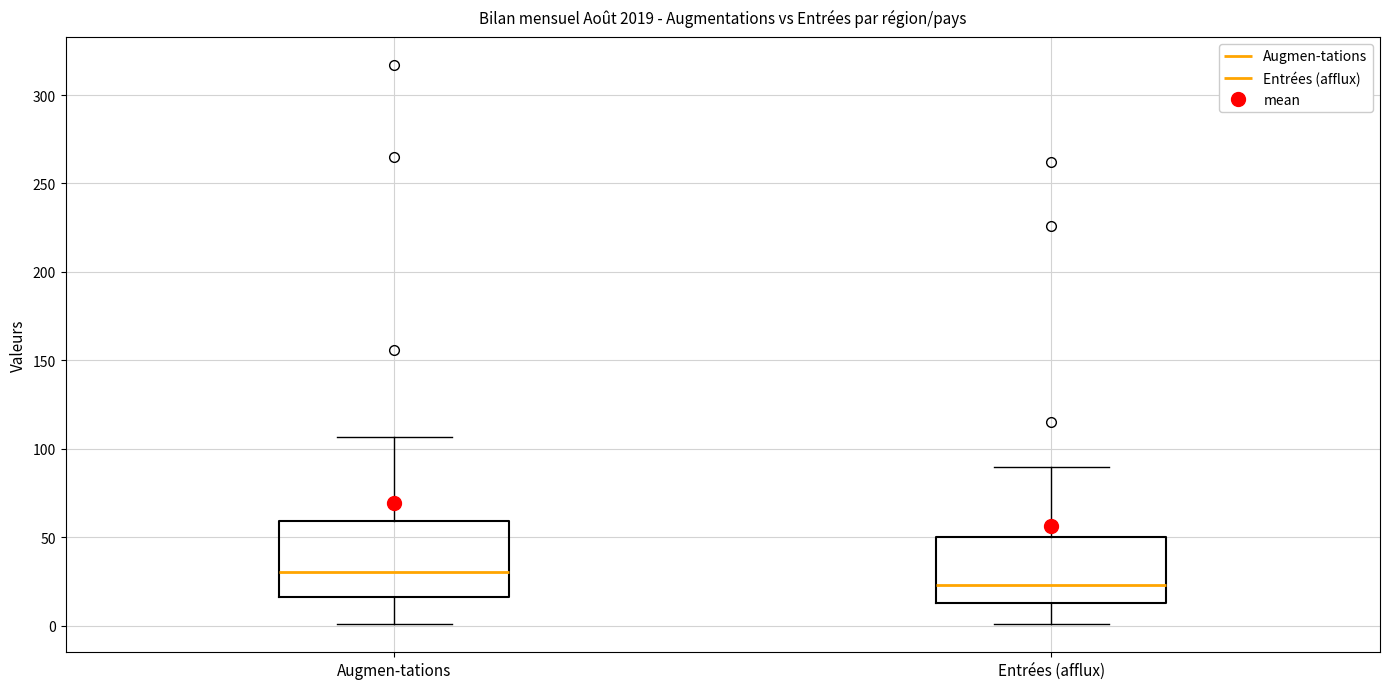

Reading left to right, transcribe this box plot: for each box, give where its median line is, the range the box spans, and where its two whiskers end, as read against the y-axis. The values are not printed on the chart, so give them approximately, as read against the axis.

Augmen-tations: median 30, box 15 to 60, whiskers 0 to 105
Entrées (afflux): median 25, box 15 to 50, whiskers 0 to 90